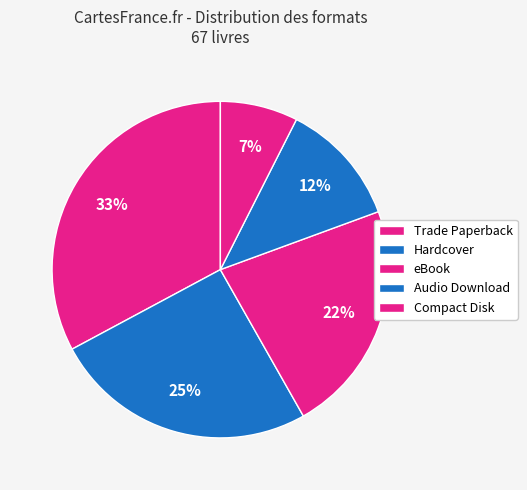

Do eBook and Hardcover together represent more than half of the pie?

No